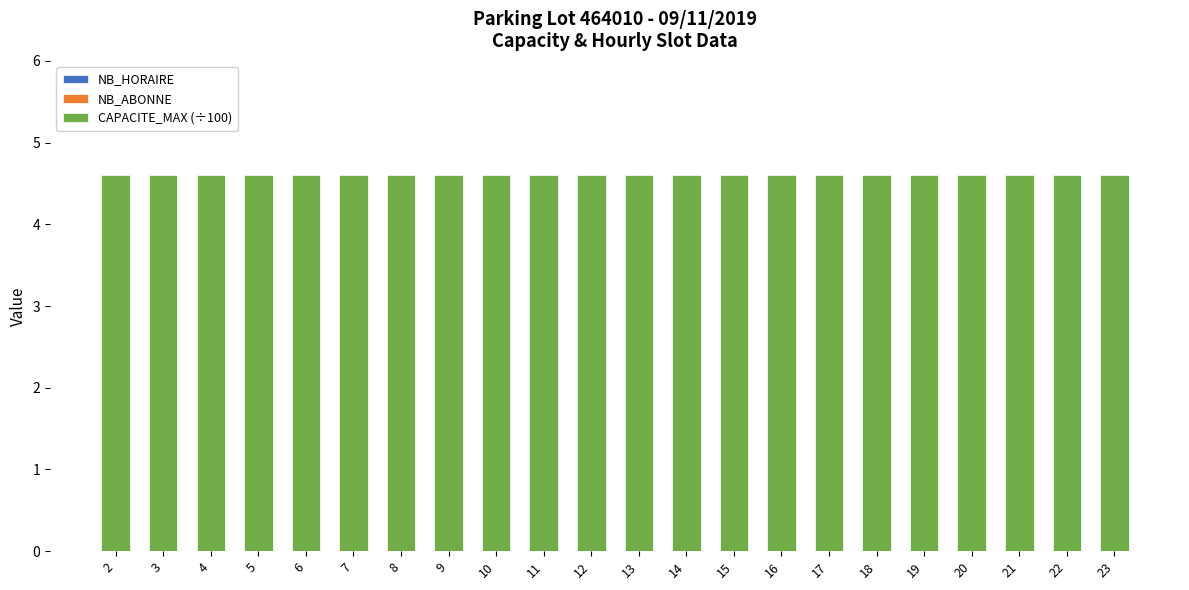

Reading left to right, list all the values displayed in this chart.

NB_HORAIRE: 2=0.0	3=0.0	4=0.0	5=0.0	6=0.0	7=0.0	8=0.0	9=0.0	10=0.0	11=0.0	12=0.0	13=0.0	14=0.0	15=0.0	16=0.0	17=0.0	18=0.0	19=0.0	20=0.0	21=0.0	22=0.0	23=0.0
NB_ABONNE: 2=0.0	3=0.0	4=0.0	5=0.0	6=0.0	7=0.0	8=0.0	9=0.0	10=0.0	11=0.0	12=0.0	13=0.0	14=0.0	15=0.0	16=0.0	17=0.0	18=0.0	19=0.0	20=0.0	21=0.0	22=0.0	23=0.0
CAPACITE_MAX (÷100): 2=4.6	3=4.6	4=4.6	5=4.6	6=4.6	7=4.6	8=4.6	9=4.6	10=4.6	11=4.6	12=4.6	13=4.6	14=4.6	15=4.6	16=4.6	17=4.6	18=4.6	19=4.6	20=4.6	21=4.6	22=4.6	23=4.6